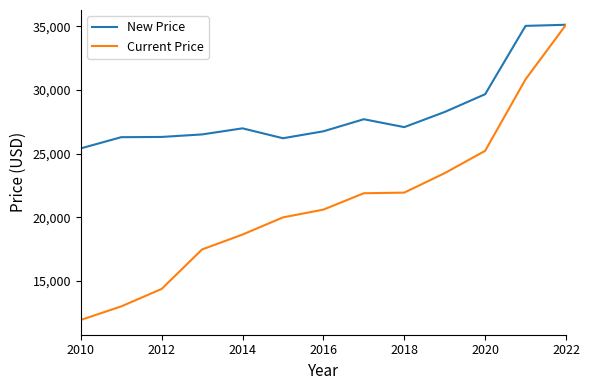

Which series has the largest range (max minus min)?

Current Price